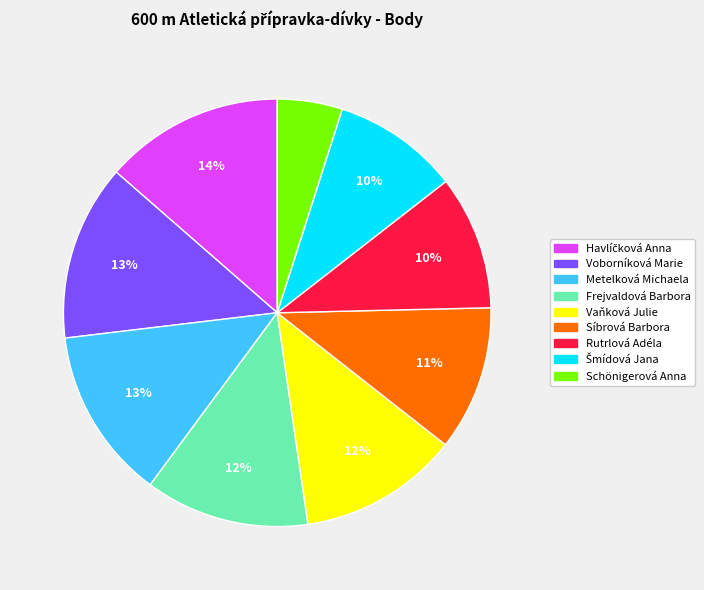

Combined, do Frejvaldová Barbora and Vaňková Julie account for over 50%?

No